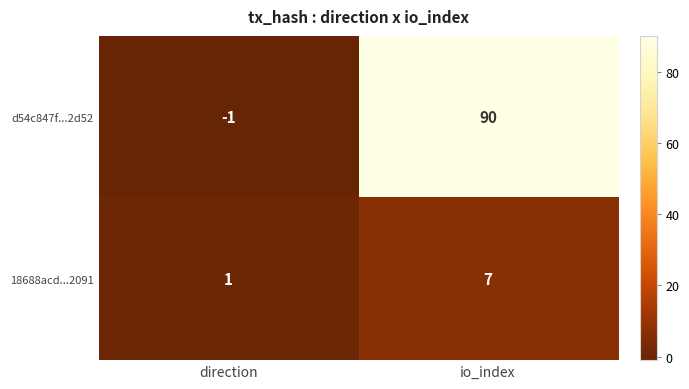

Which series has the largest range (max minus min)?

d54c847f...2d52